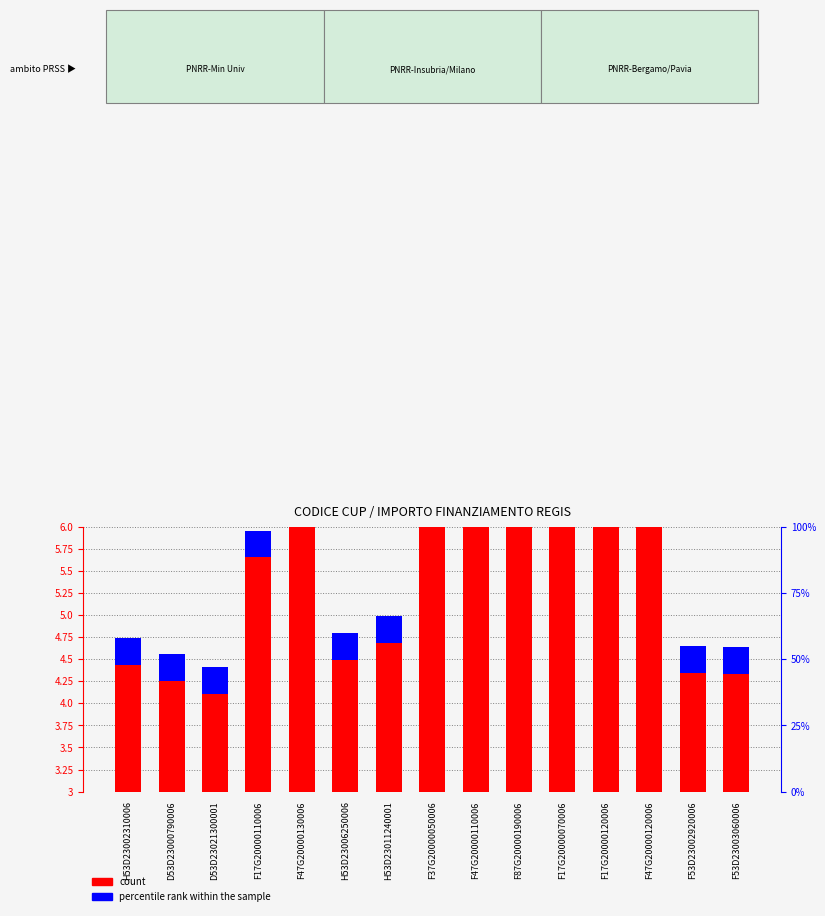

What value does the count series have at F37G20000050006?

6.7